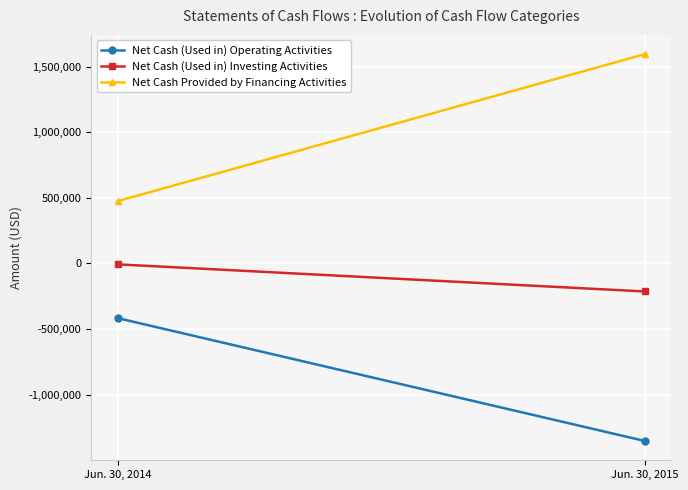

Which series changed the most between Jun. 30, 2014 and Jun. 30, 2015?

Net Cash Provided by Financing Activities